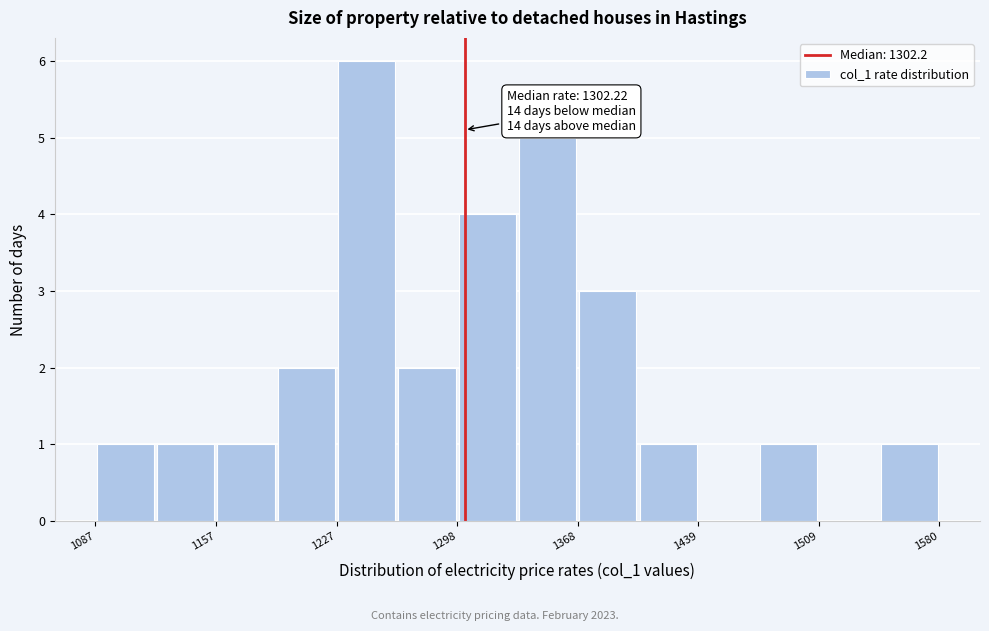

Read against the x-axis, roughly where is the centre of the tallest bar?

1250